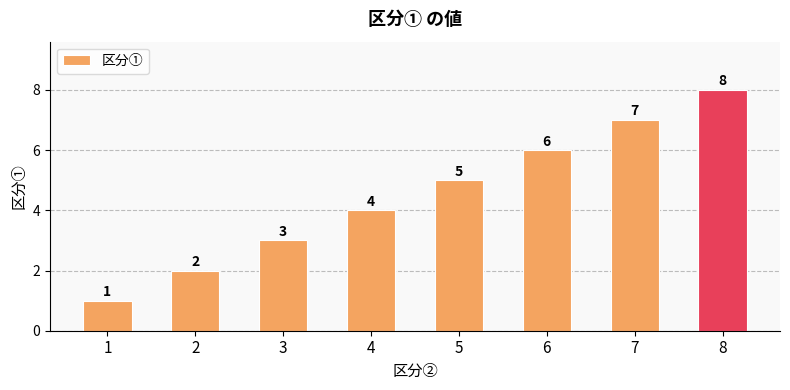

What is the difference between the maximum and minimum values?

7